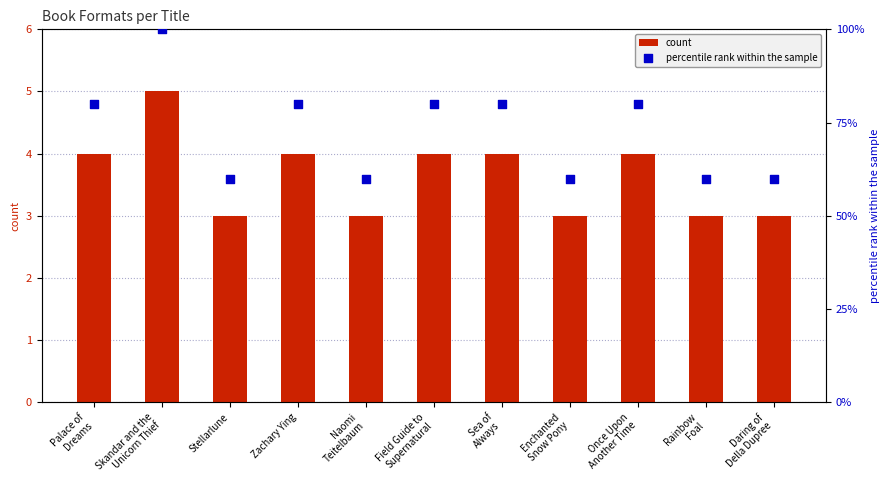

Which series has the largest total across all categories?

percentile rank within the sample